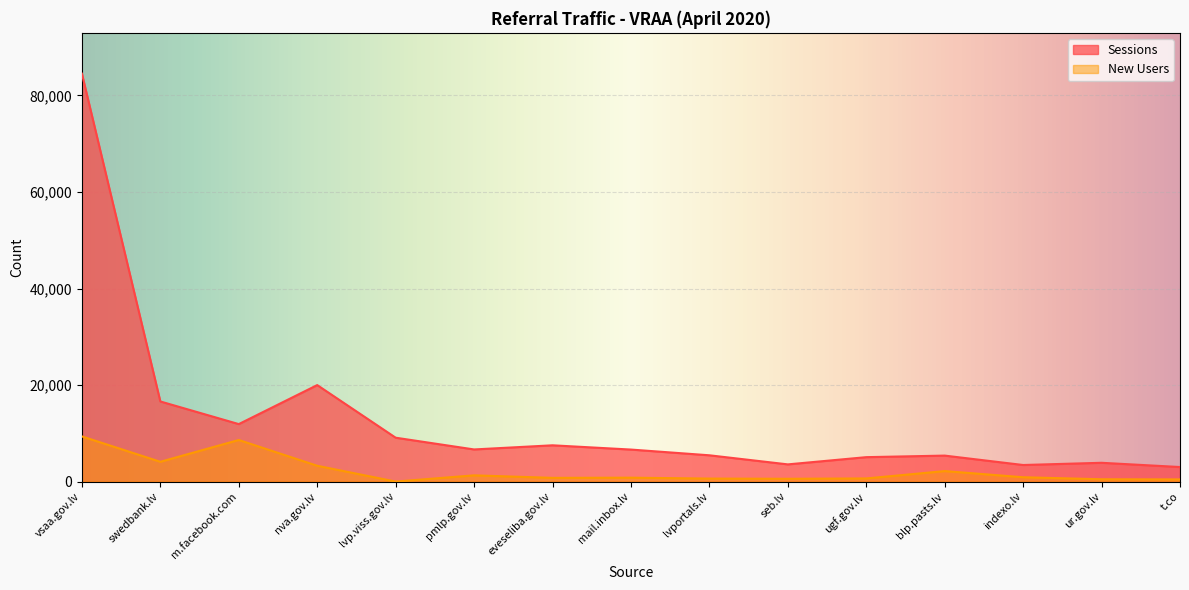

True or false: Sessions has a value of 9955 at eveseliba.gov.lv.

False